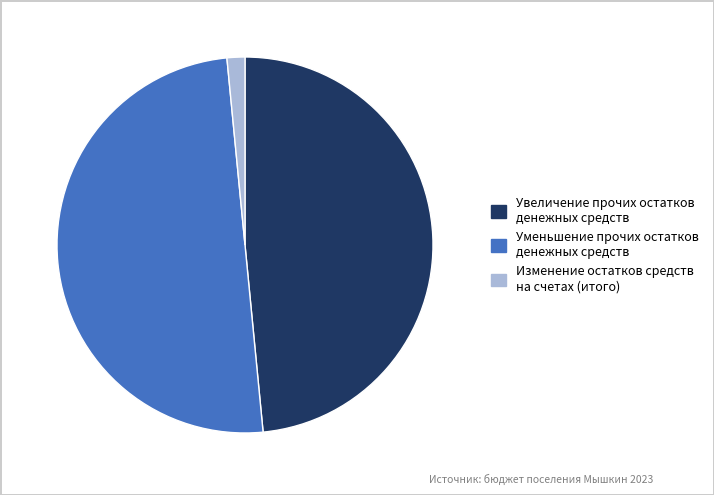

The Увеличение прочих остатков денежных средств slice represents 48% of the pie. True or false?

True